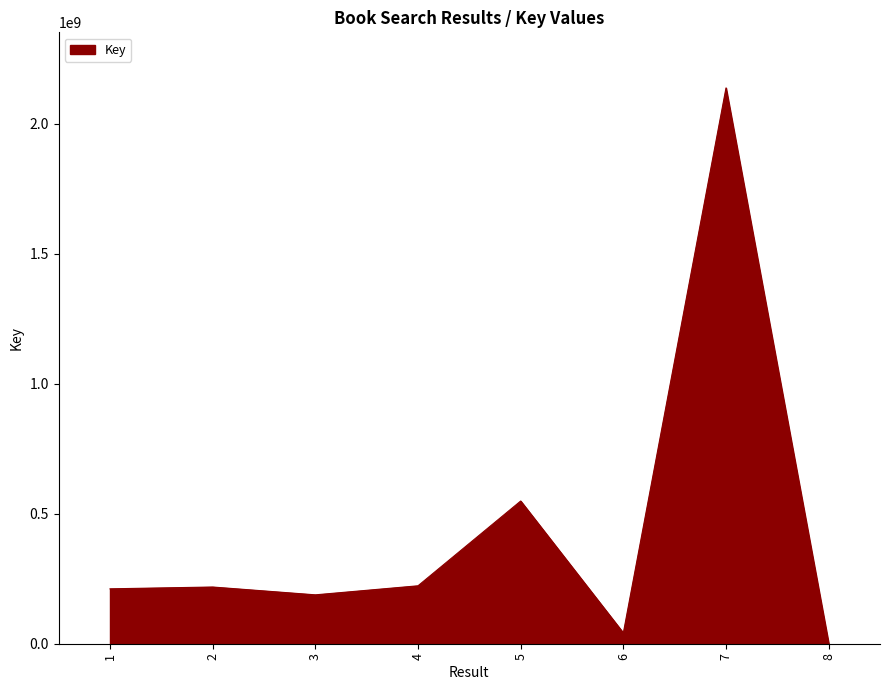

What is the sum of all values?

3569206952